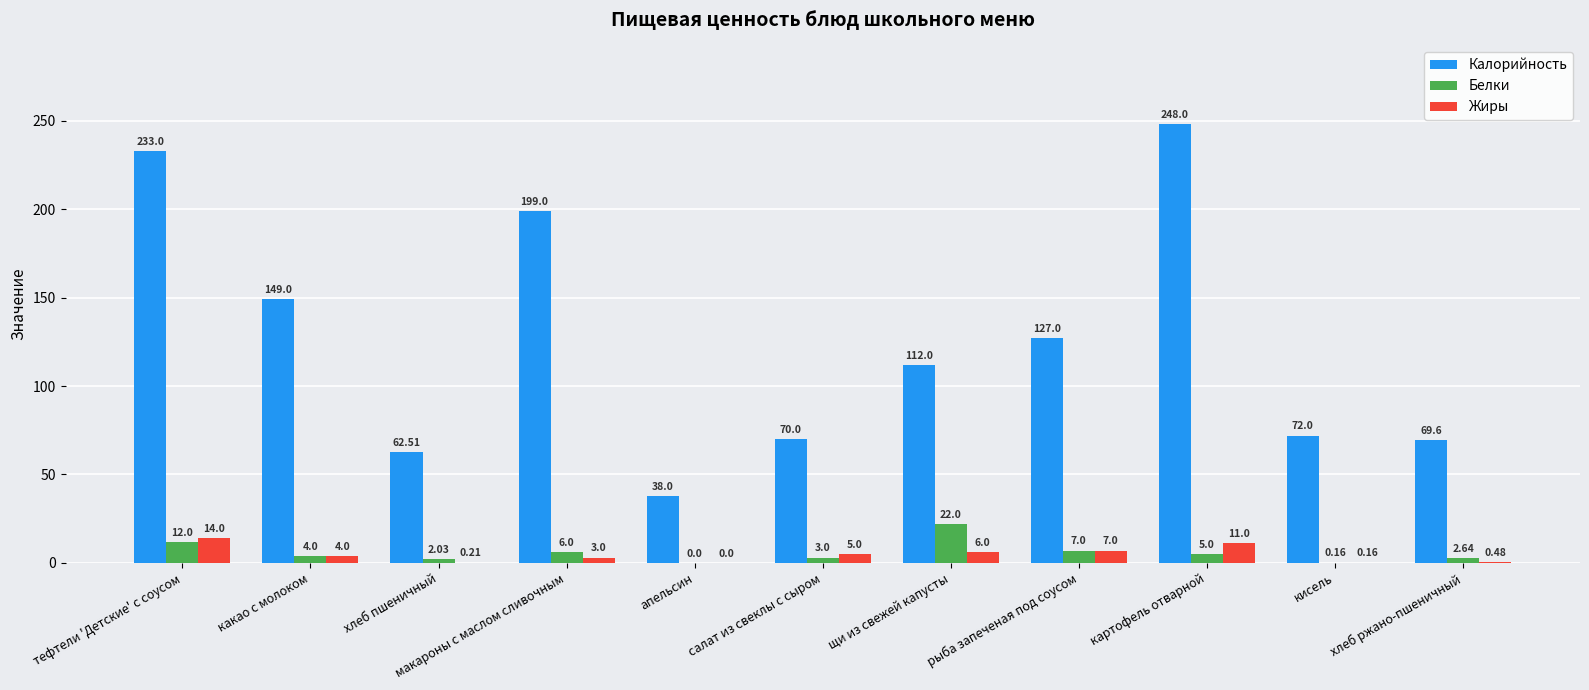

At which category is the sum across all series the highest?

картофель отварной